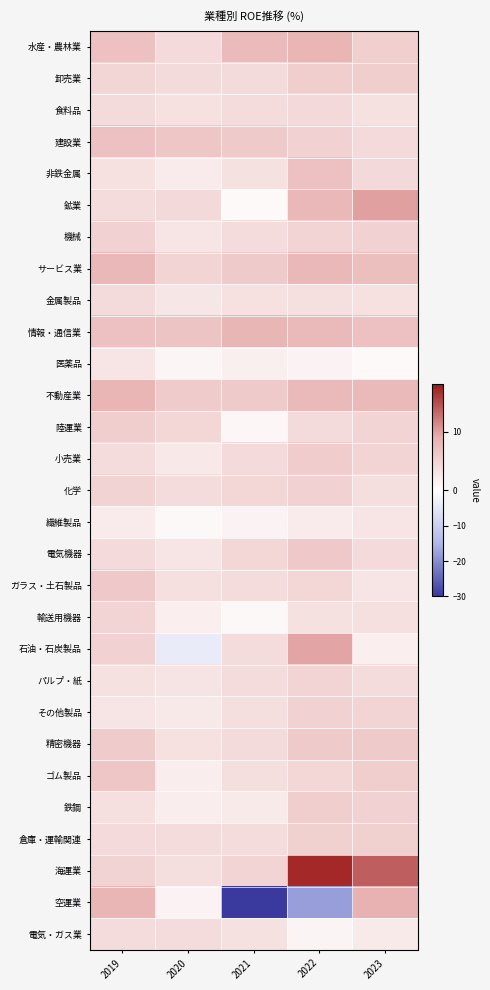

List the series in order of their peak value, highest first.

海運業, 鉱業, 石油・石炭製品, 空運業, 不動産業, 水産・農林業, 情報・通信業, サービス業, 建設業, 非鉄金属, ゴム製品, 電気機器, ガラス・土石製品, 精密機器, 小売業, 陸運業, 卸売業, 鉄鋼, 倉庫・運輸関連, 機械, 化学, その他製品, パルプ・紙, 輸送用機器, 食料品, 金属製品, 電気・ガス業, 繊維製品, 医薬品